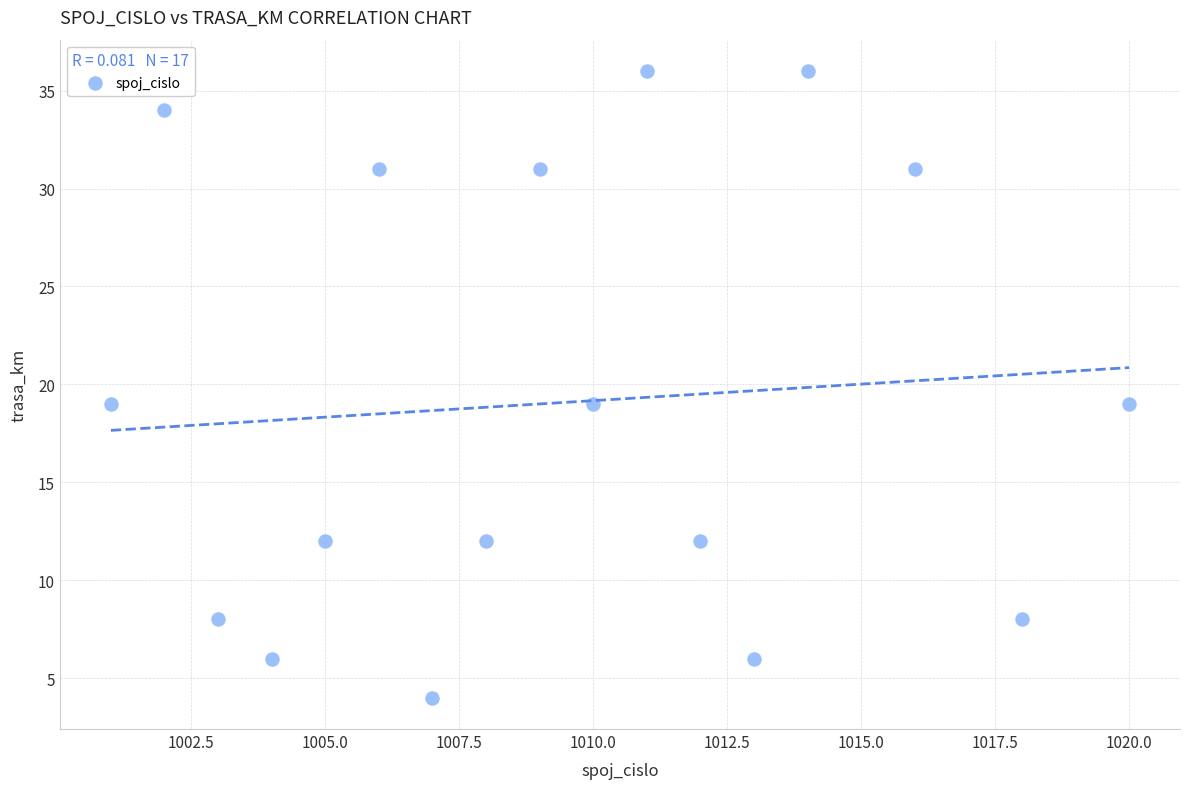

What is the range of Y values (max minus min)?

32